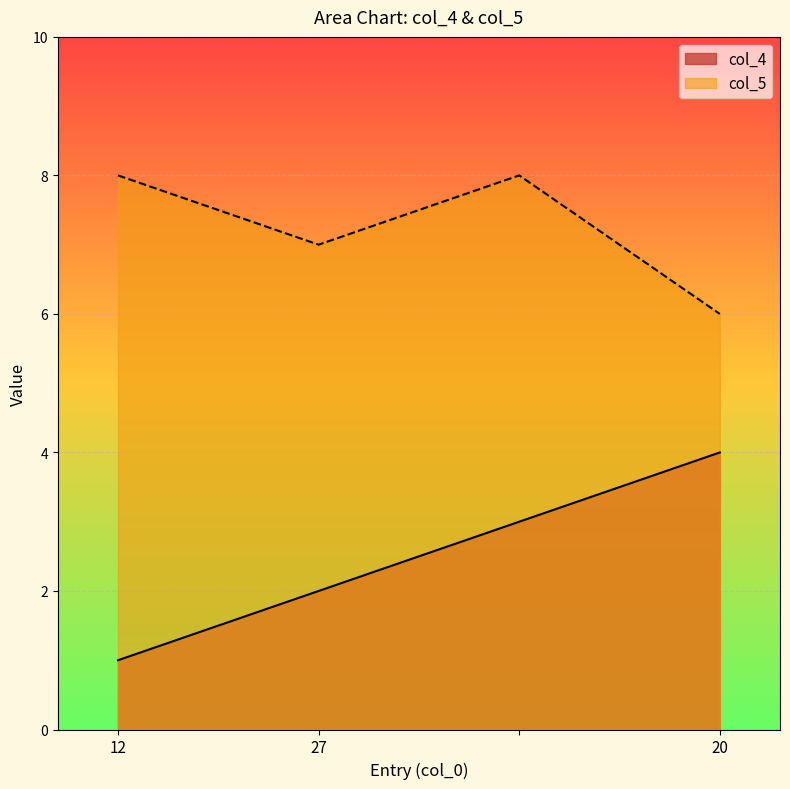

What are all the series names shown in the legend?

col_4, col_5